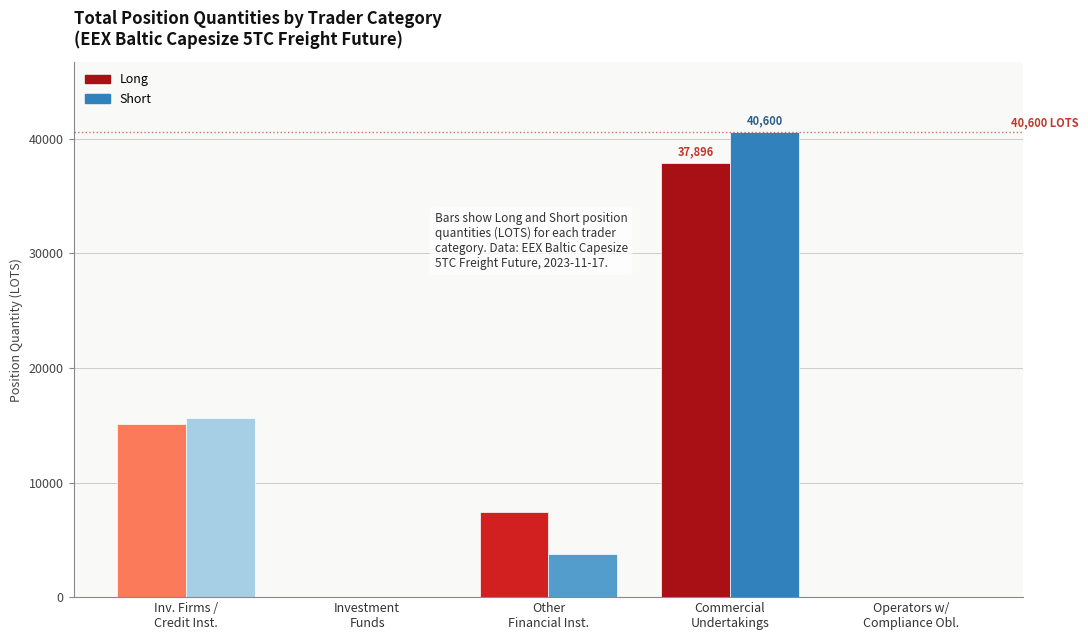

What is the sum of all Short values?

60004.9